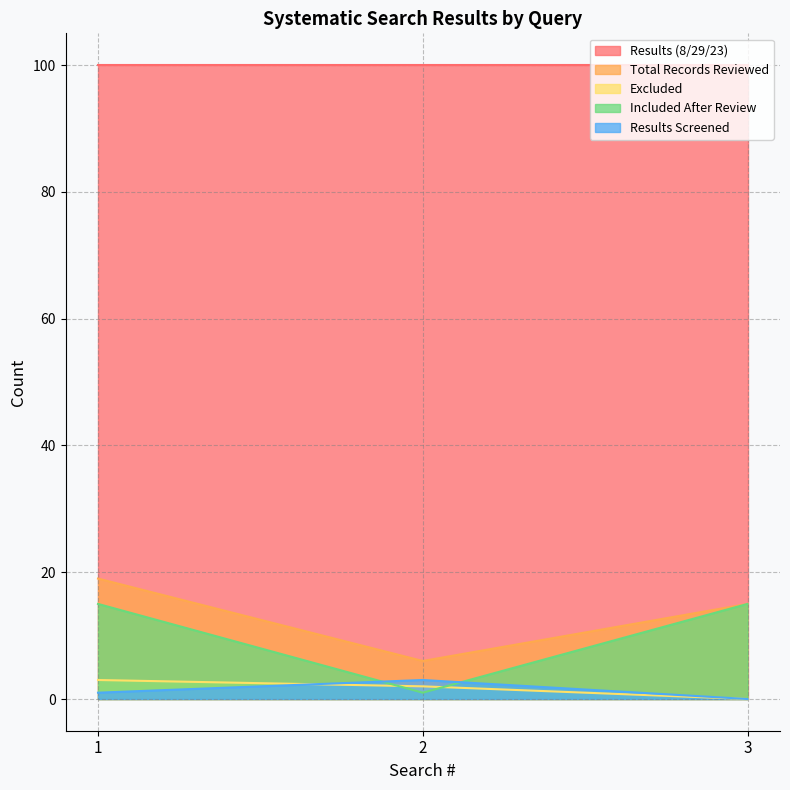

What is the difference between the highest and lowest values at 1?

99